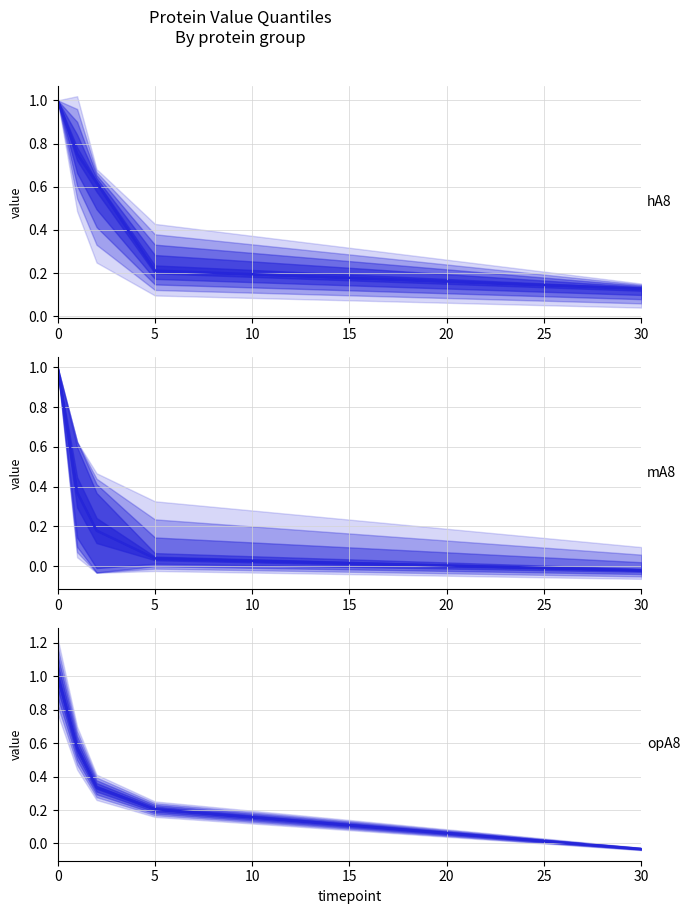

True or false: opA8 median and hA8 median intersect in this chart.

False